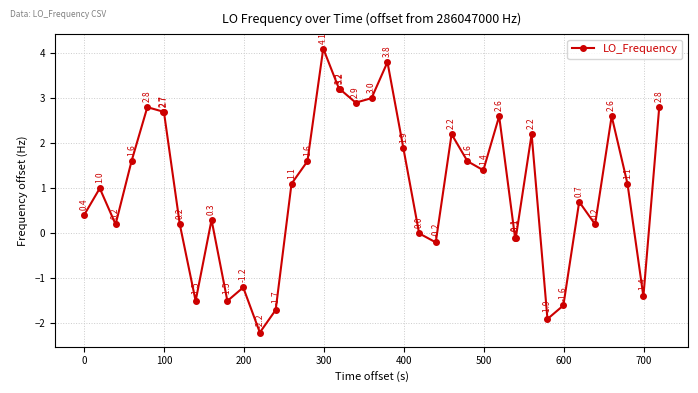

What is the maximum value shown in the chart?

4.1